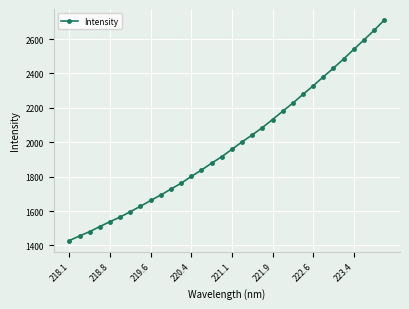

What is the value of the 15th point from the left?

1878.3